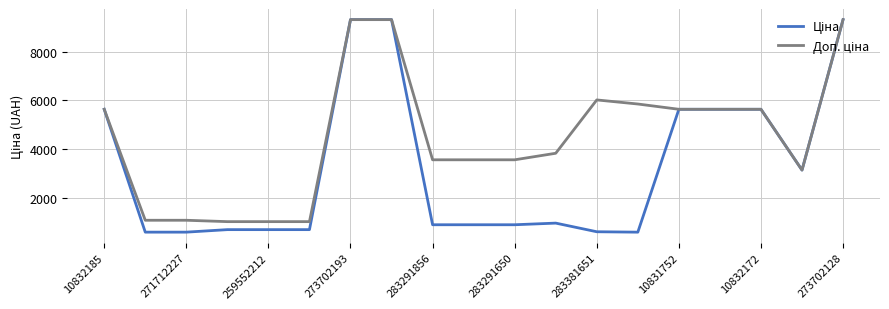

What is the maximum value shown in the chart?

9321.4